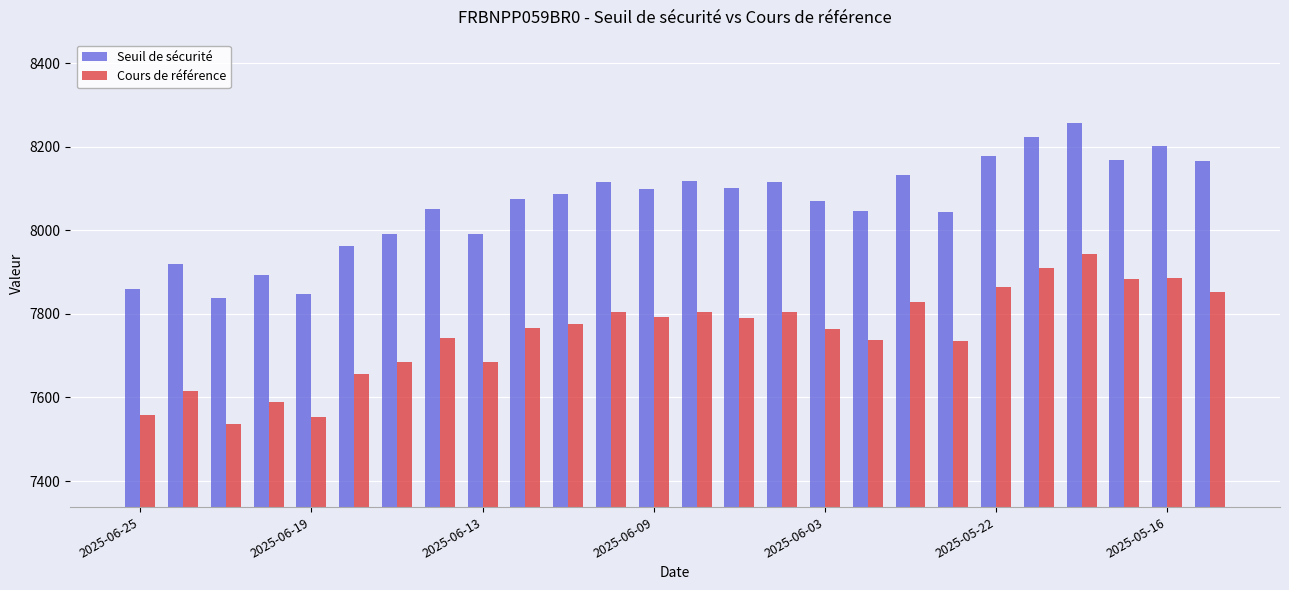

List the series in order of their overall mean, lowest first.

Cours de référence, Seuil de sécurité